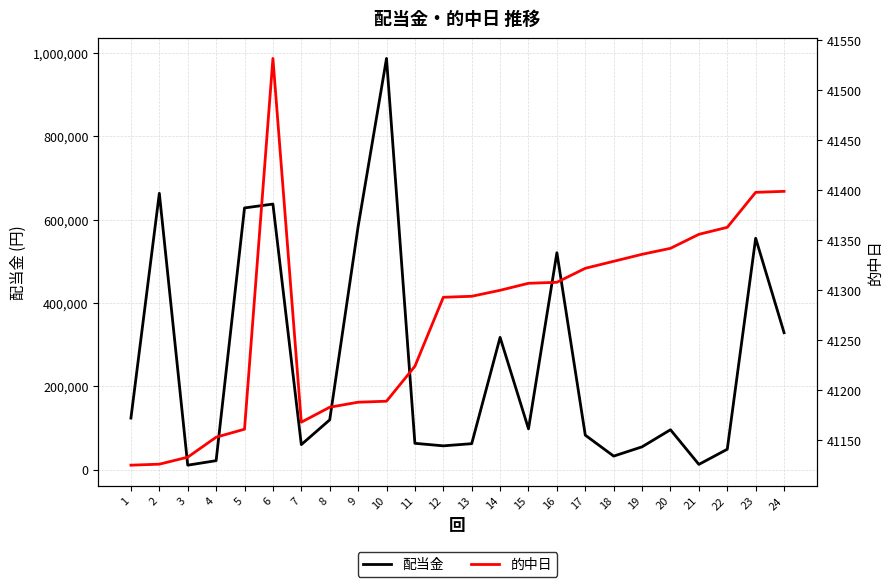

Is this an area chart (filled region under the line)?

No